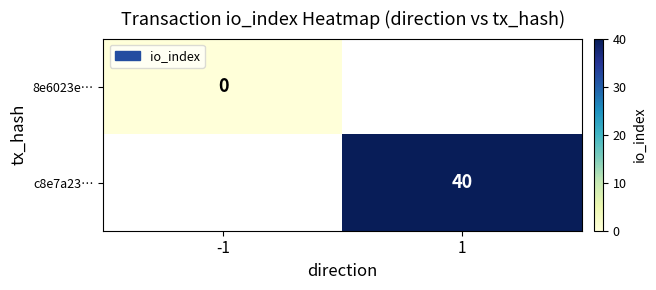

The value of c8e7a23… at 1 is 67. True or false?

False